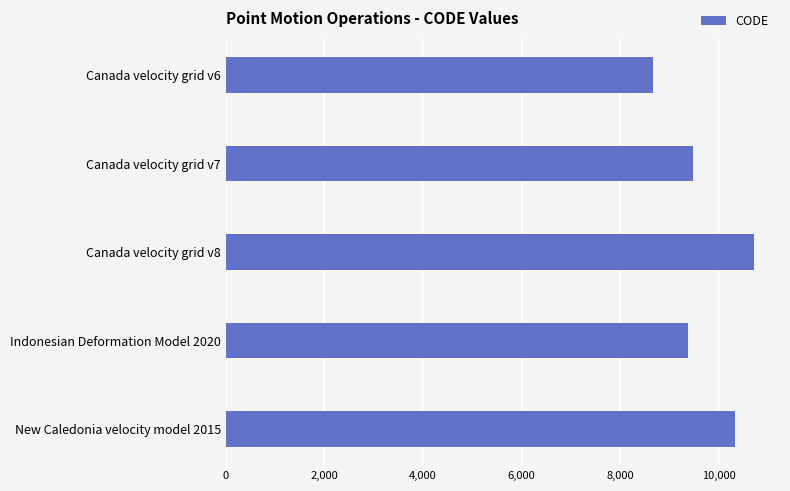

How many bars are there in total?

5